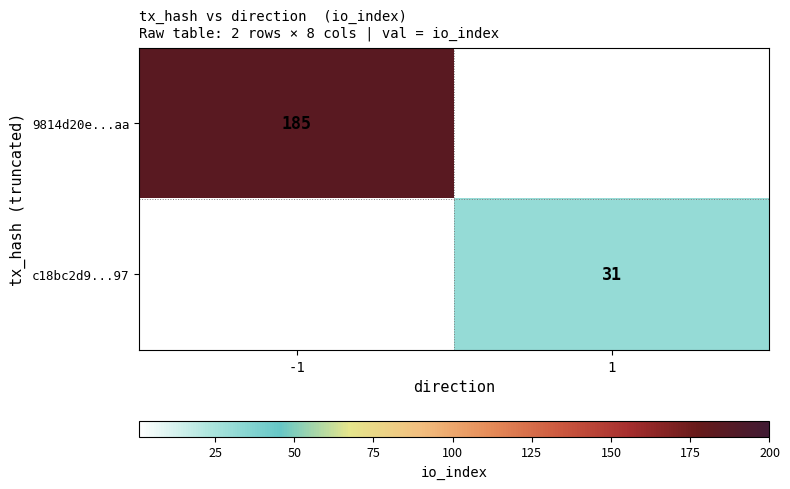

True or false: c18bc2d9...97 has a value of 40 at 1.

False